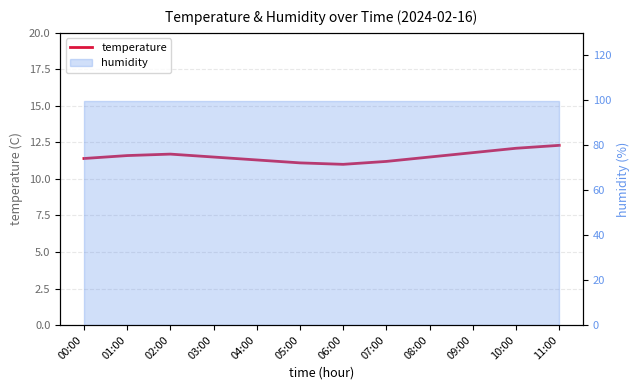

What is the average value?

11.5